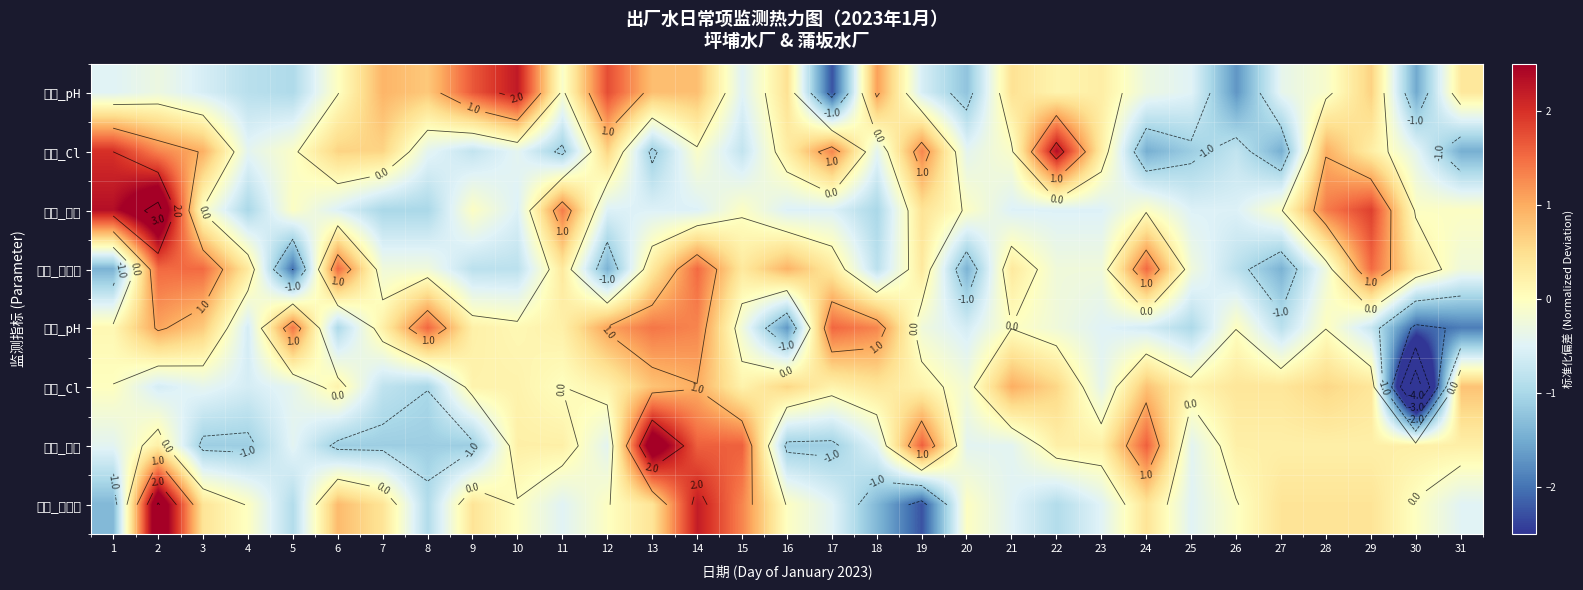

The 蒲坂_pH series shows 0.9 at 13. True or false?

False